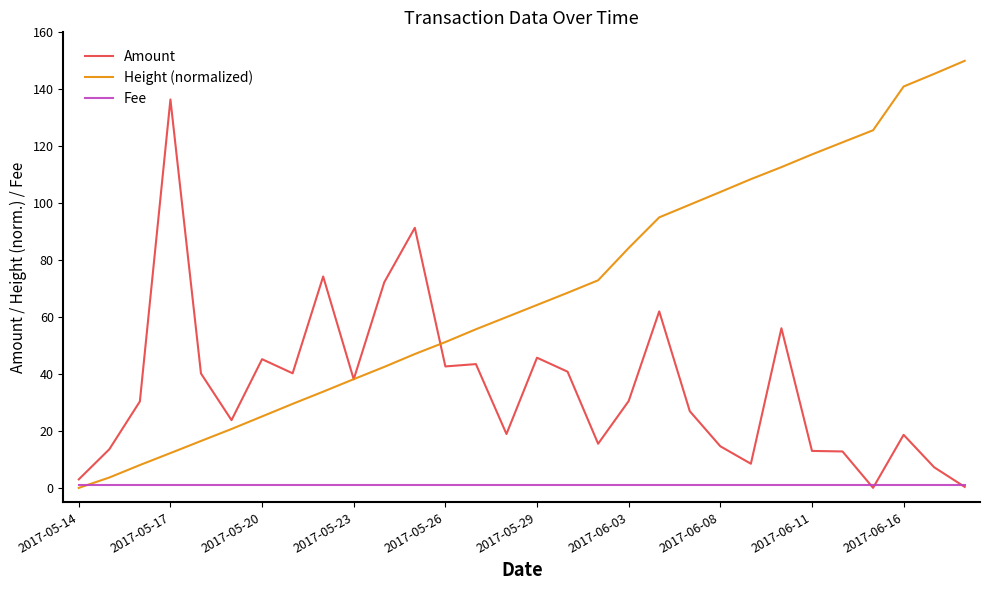

Does the chart have visible grid lines?

No